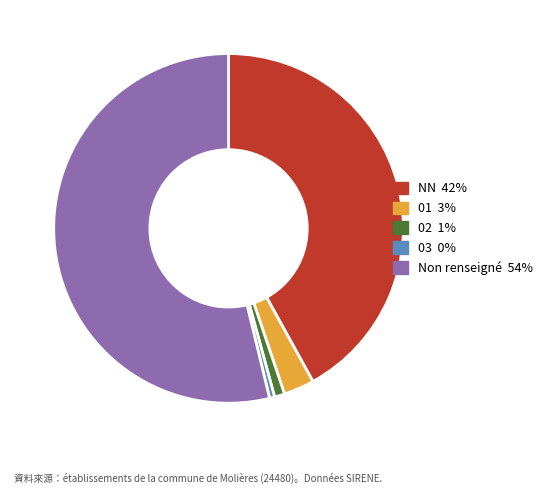

Does any single category account for the majority?

Yes